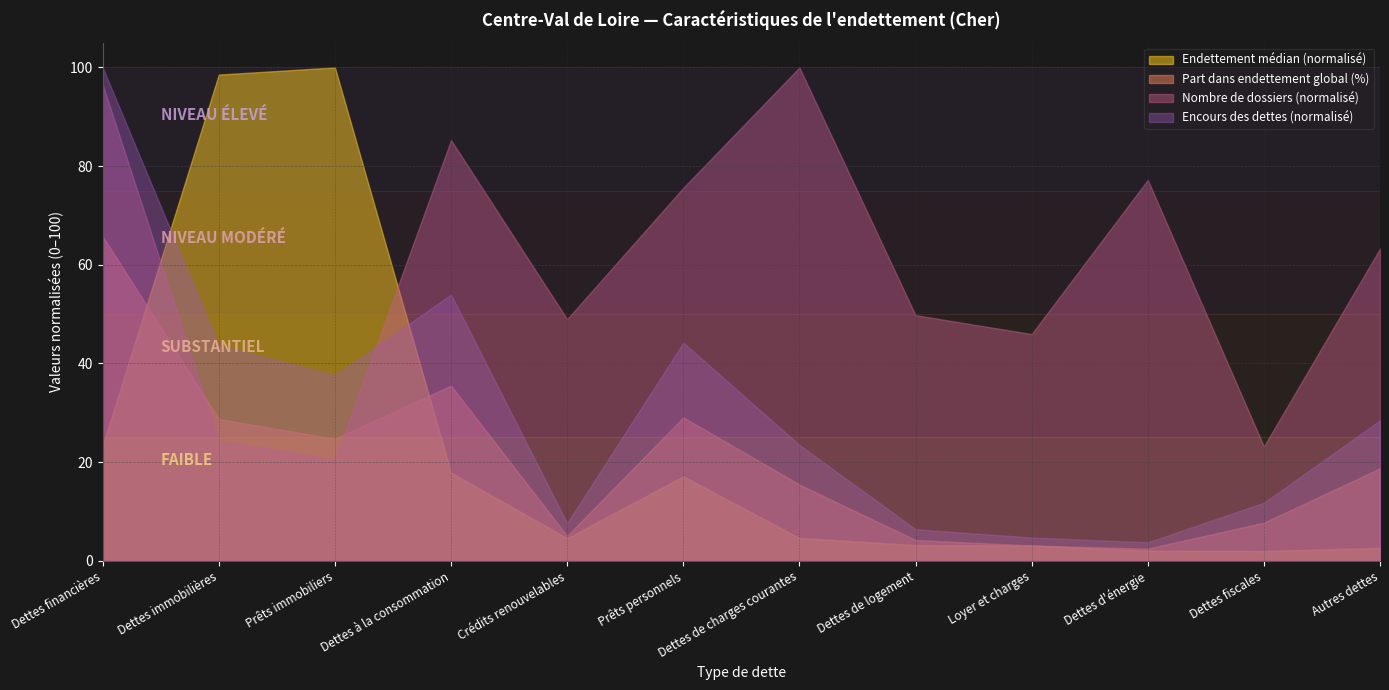

What is the label of the 1st point from the right?

Autres dettes